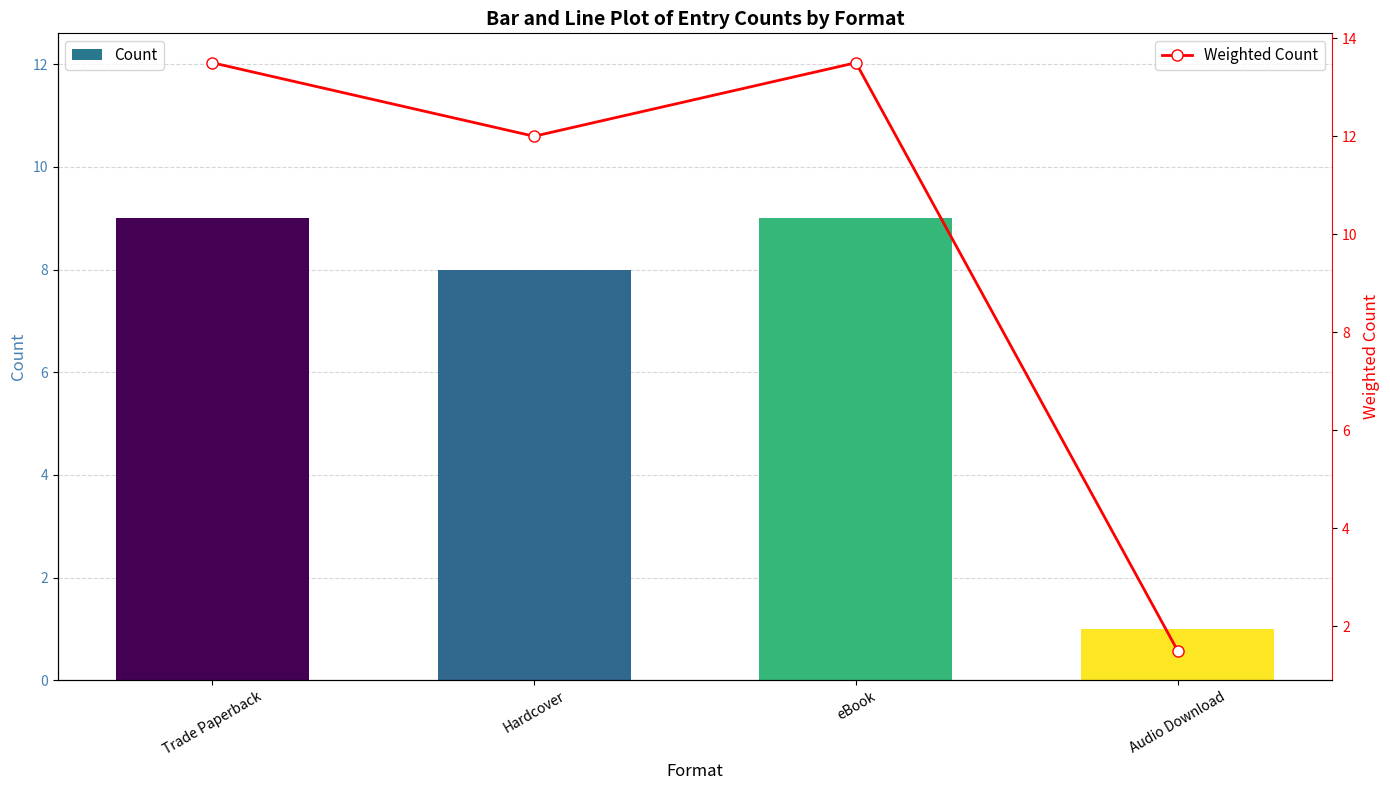

List the series in order of their peak value, lowest first.

Count, Weighted Count